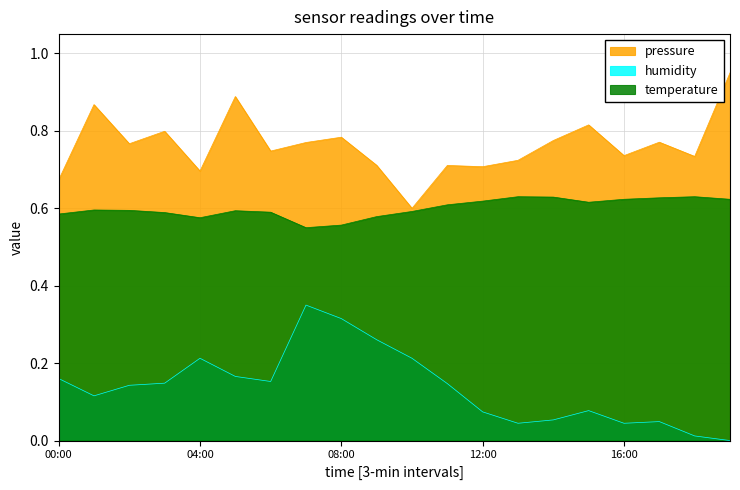

Between 11:00 and 16:00, which series saw the biggest shift?

humidity